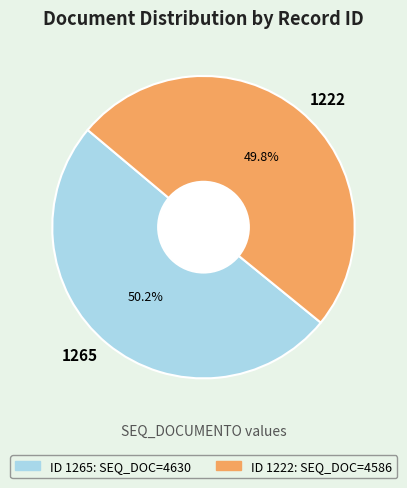

What is the ratio of the value at 1265 to the value at 1222?

1.0